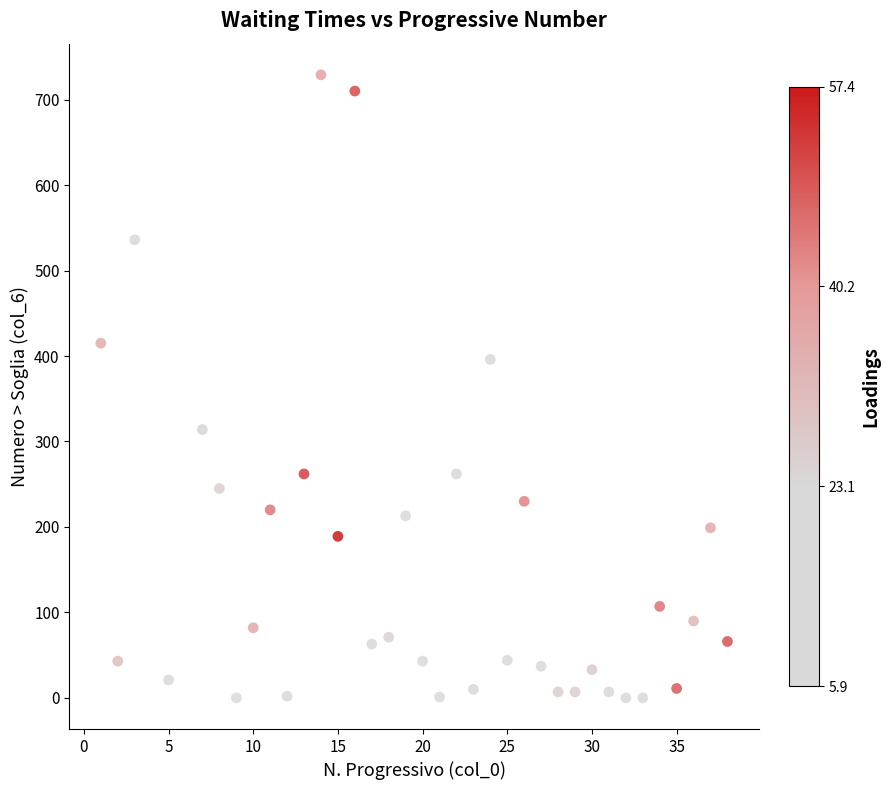

What Y value in the scatter plot is closest to 364?

396